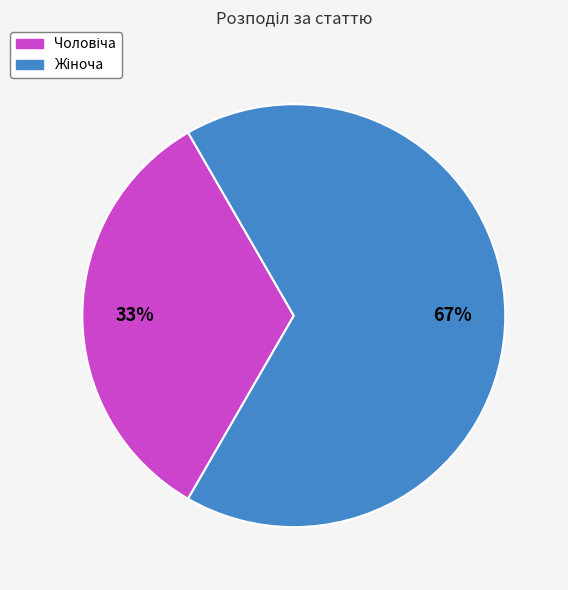

To the nearest percent, what is the average slice percentage?

50%